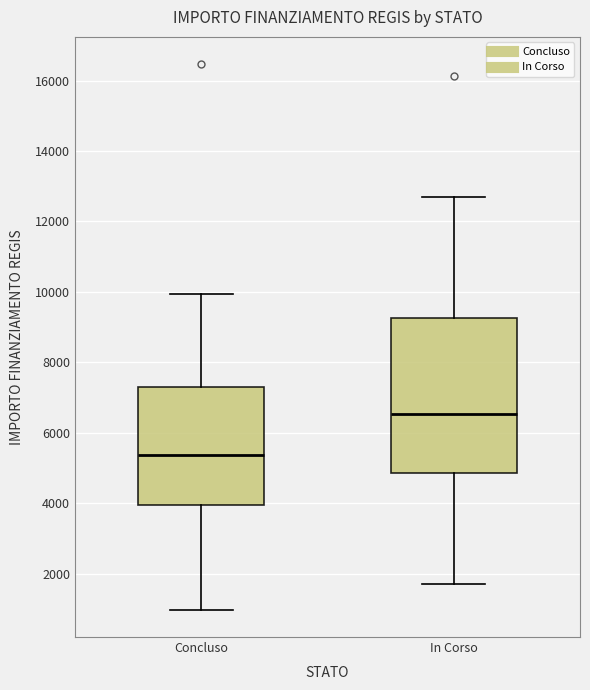

Where is the upper edge of the box for In Corso on the y-axis? The values are not printed on the chart, so give them approximately, as read against the axis.

9200